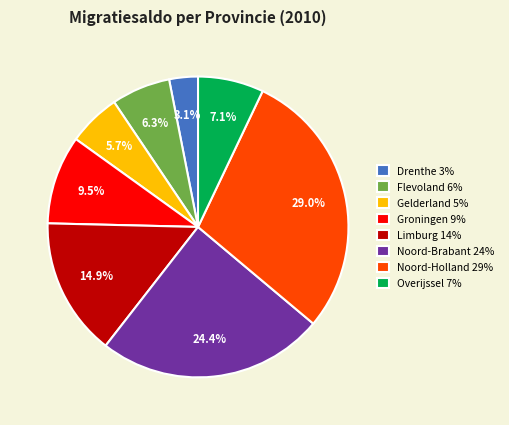

Is the sum of Noord-Brabant and Noord-Holland greater than half?

Yes